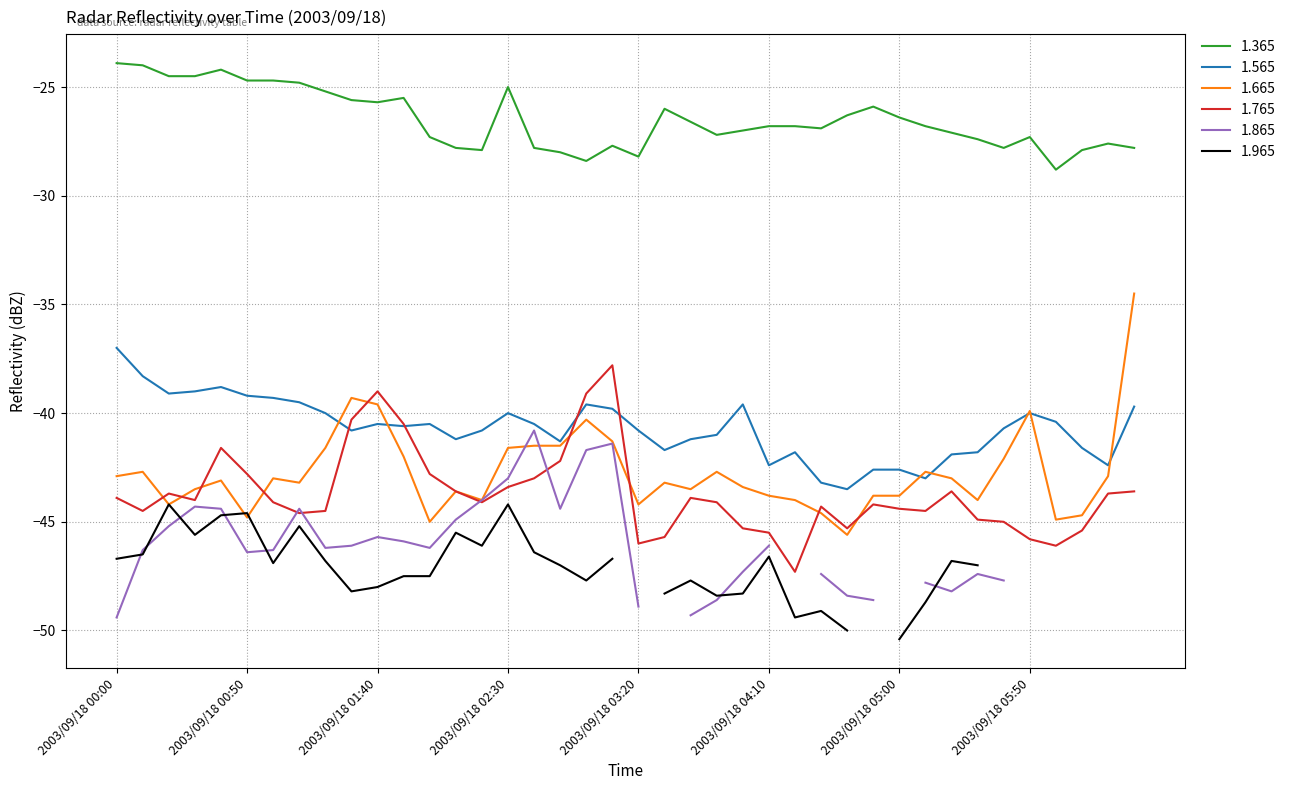

At how many categories does at least one series exceed -33?

40